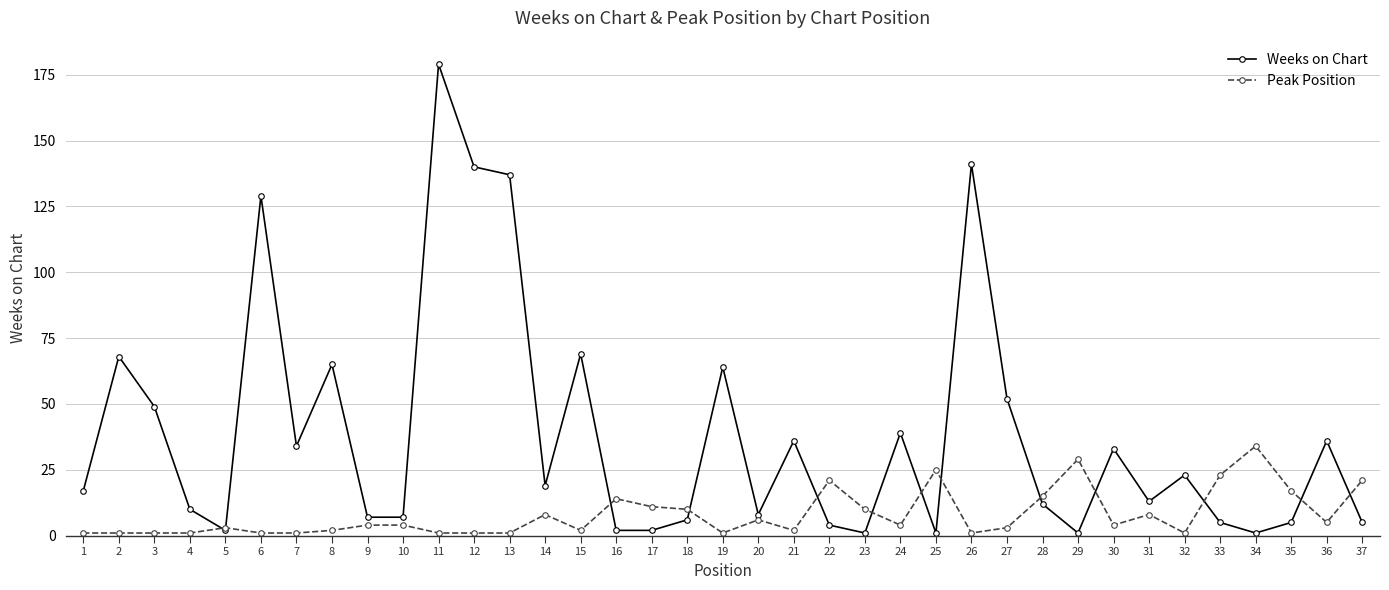

Reading left to right, transcribe all the data shown in this chart.

Weeks on Chart: 17	68	49	10	2	129	34	65	7	7	179	140	137	19	69	2	2	6	64	8	36	4	1	39	1	141	52	12	1	33	13	23	5	1	5	36	5
Peak Position: 1	1	1	1	3	1	1	2	4	4	1	1	1	8	2	14	11	10	1	6	2	21	10	4	25	1	3	15	29	4	8	1	23	34	17	5	21